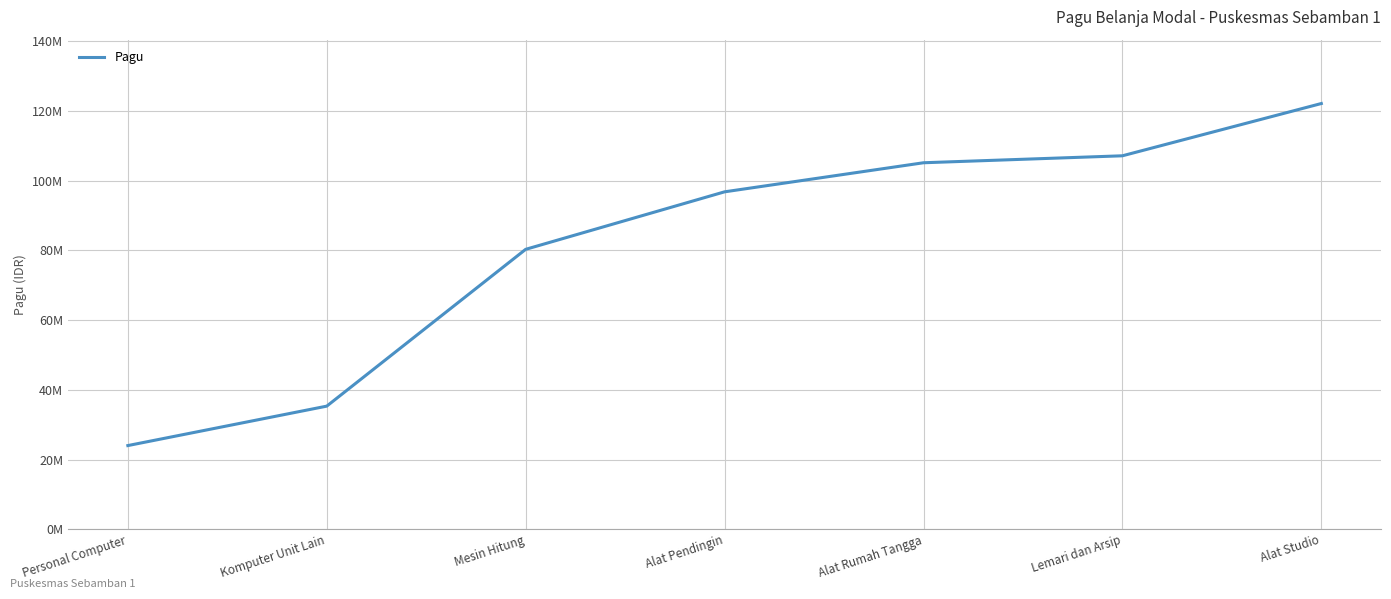

What is the label of the 4th point from the left?

Alat Pendingin